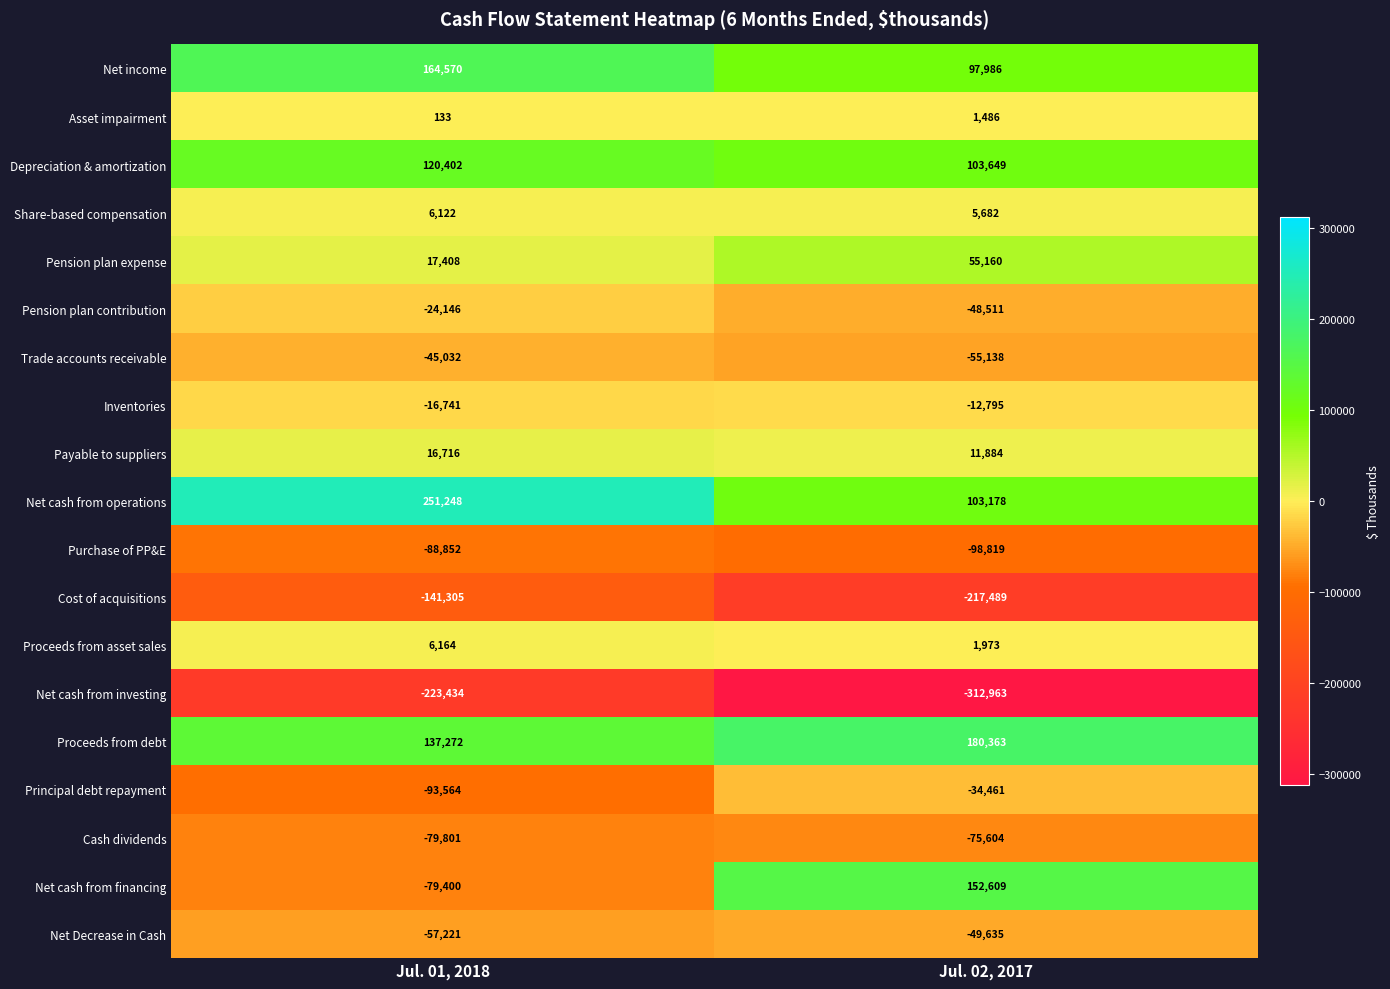

At which category does the chart reach its peak across all series?

Jul. 01, 2018